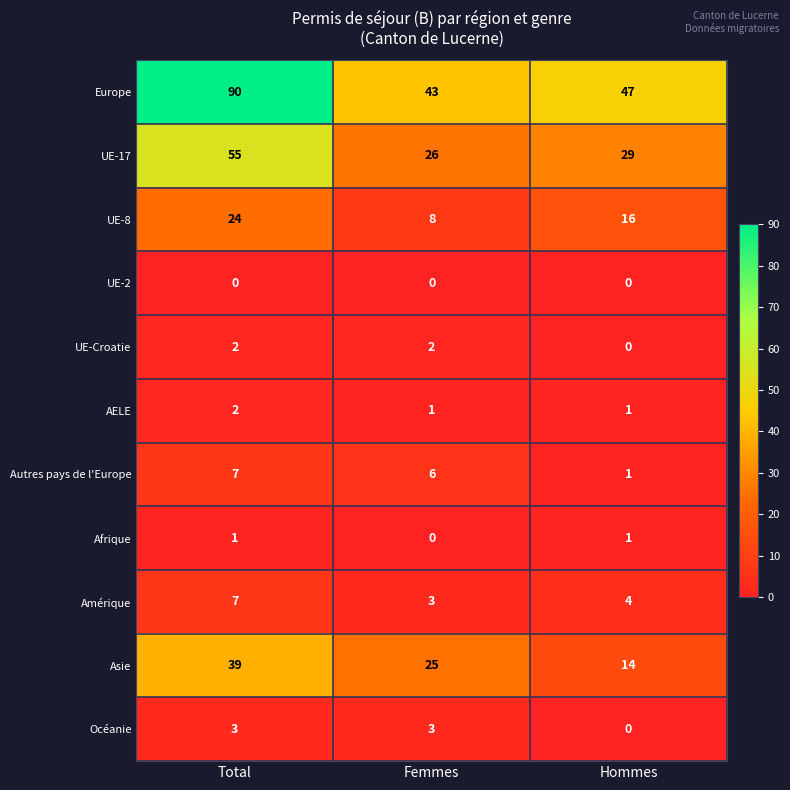

At which label does Océanie reach its minimum?

Hommes